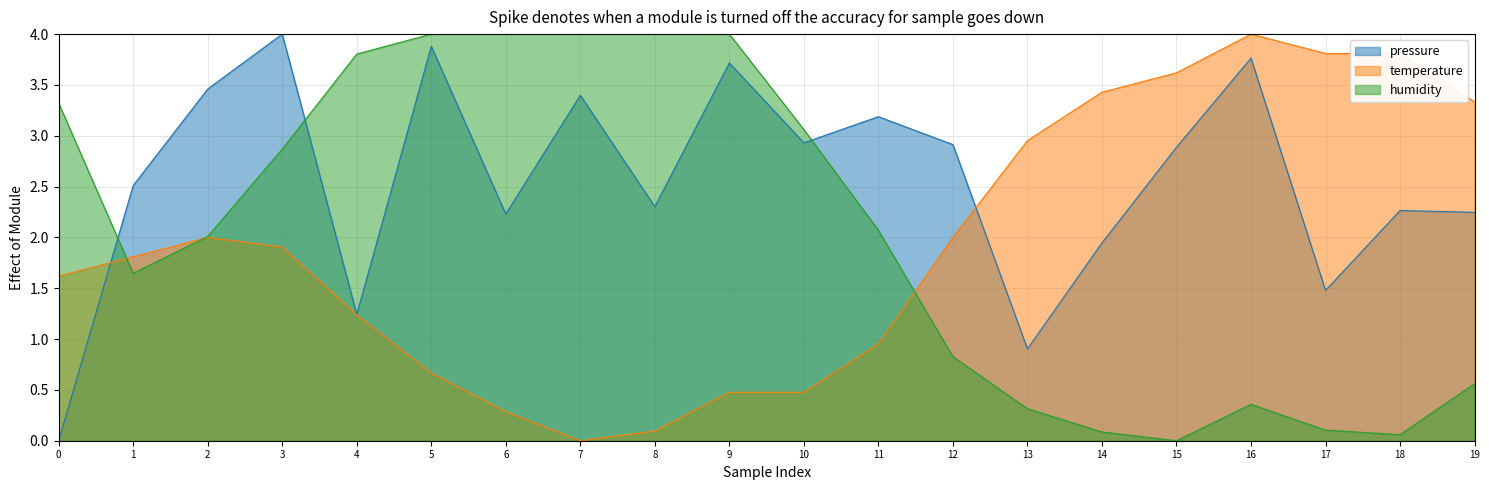

What is the total value across all series at 9?

8.2